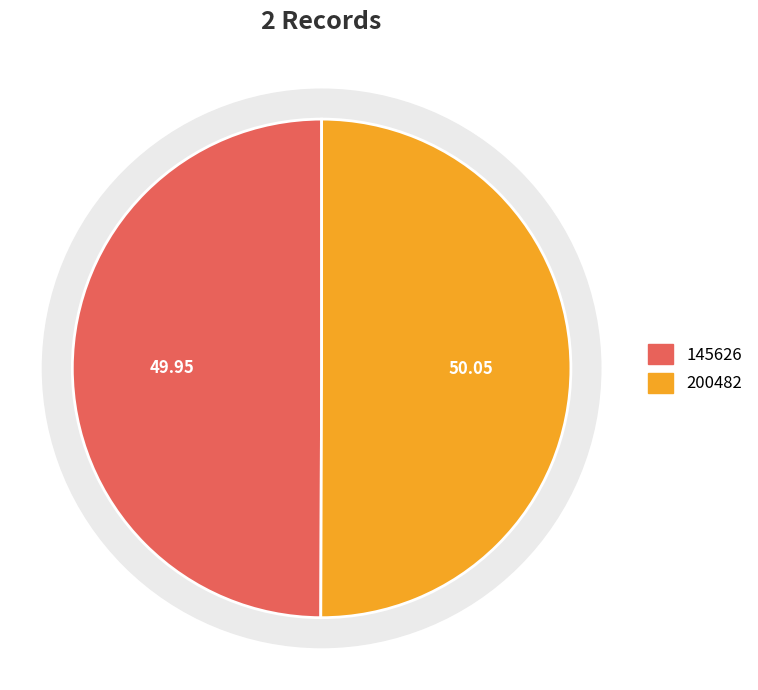

The 200482 slice represents 50% of the pie. True or false?

True